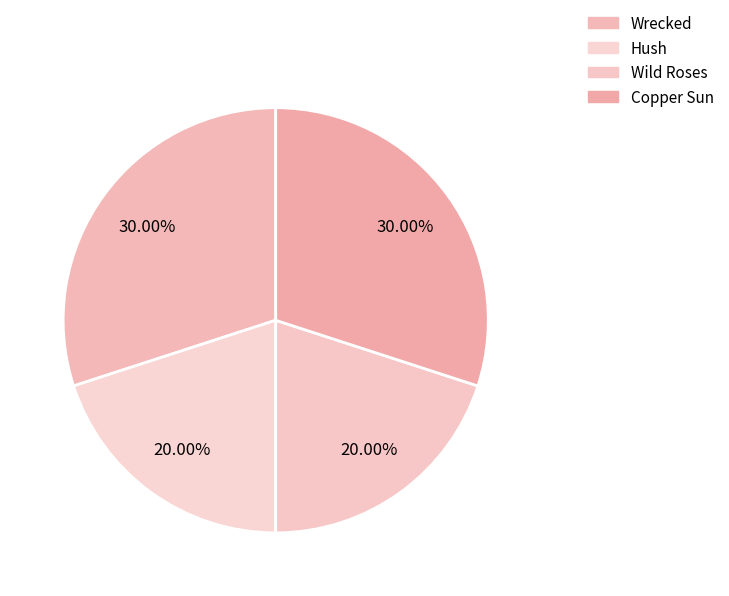

How many segments does this pie chart have?

4